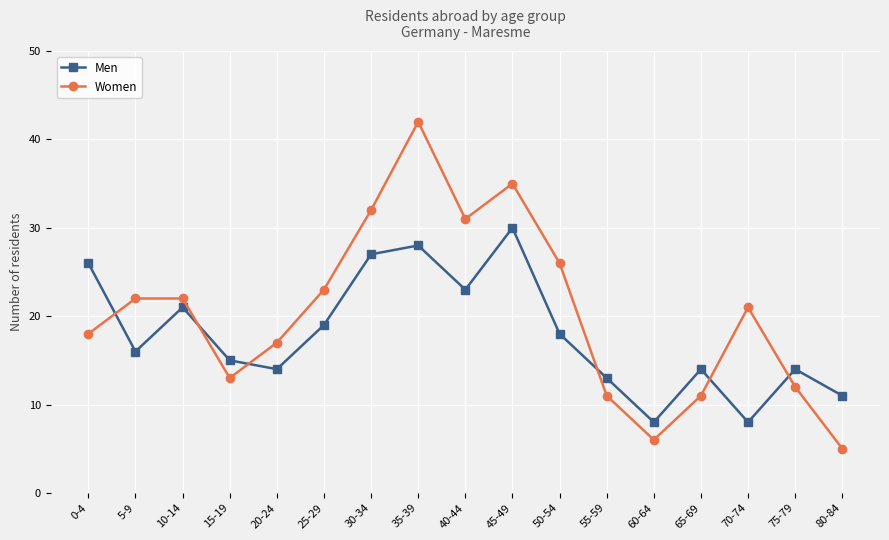

List the series in order of their peak value, highest first.

Women, Men